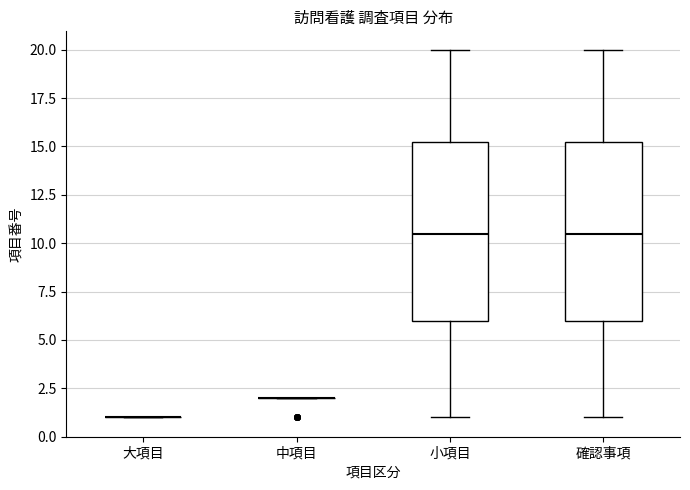

Reading left to right, transcribe this box plot: for each box, give where its median line is, the range the box spans, and where its two whiskers end, as read against the y-axis. The values are not printed on the chart, so give them approximately, as read against the axis.

大項目: box collapsed to a line at 1.0, whiskers 1.0 to 1.0
中項目: box collapsed to a line at 2.0, whiskers 2.0 to 2.0
小項目: median 10.5, box 6.0 to 15.5, whiskers 1.0 to 20.0
確認事項: median 10.5, box 6.0 to 15.5, whiskers 1.0 to 20.0